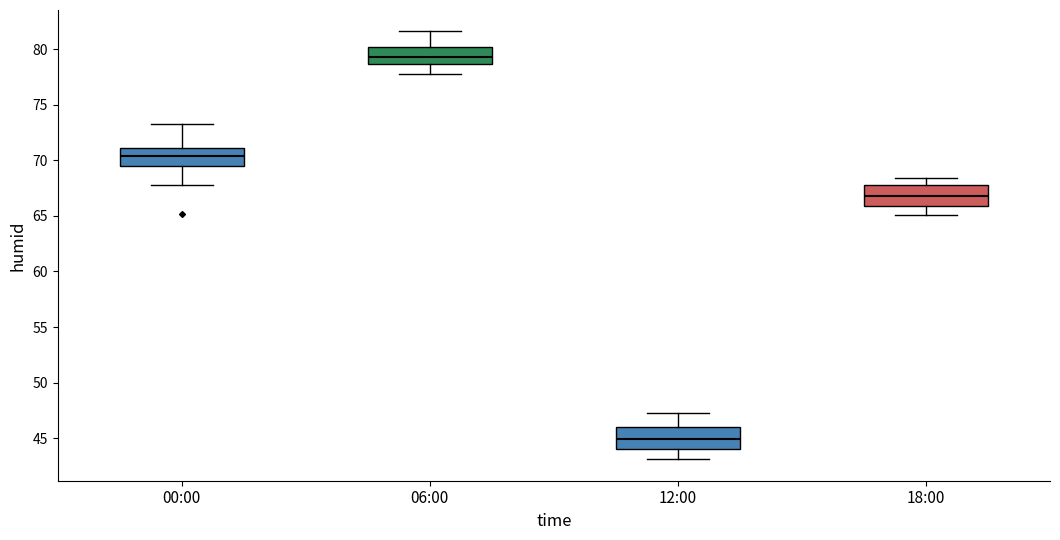

Which box has the highest median line?

06:00